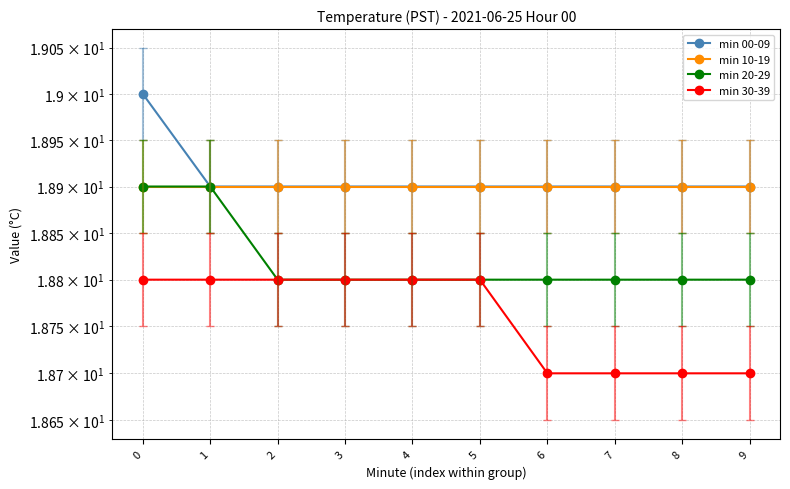

Is it true that min 10-19 equals 11.4 at 6?

False